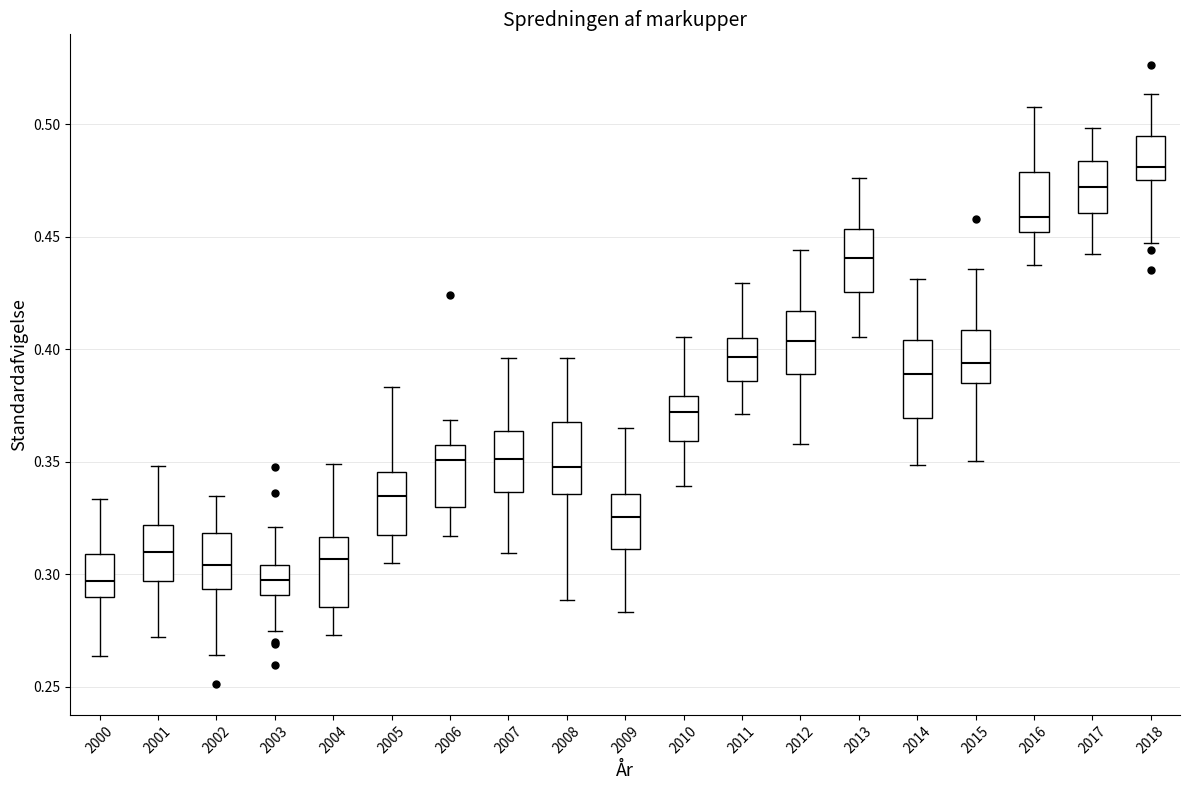

Which box has the highest median line?

2018